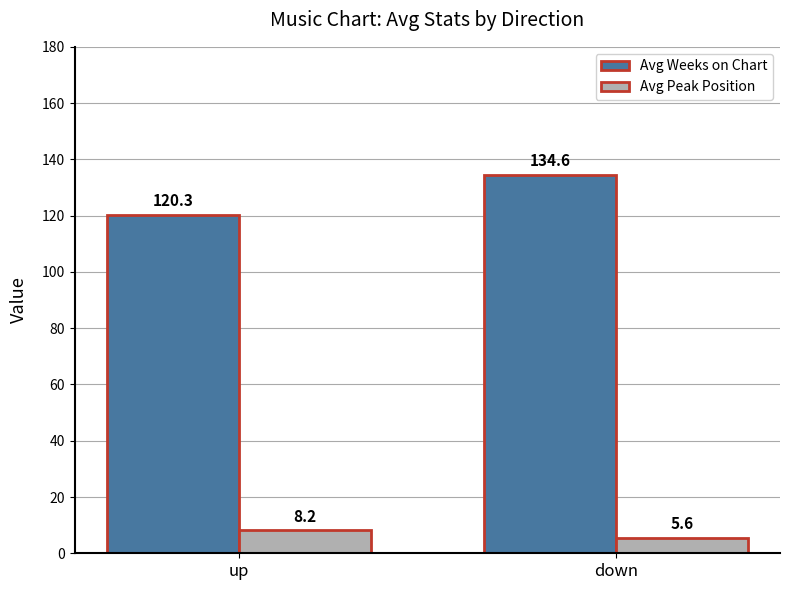

What is the greatest value displayed?

134.6